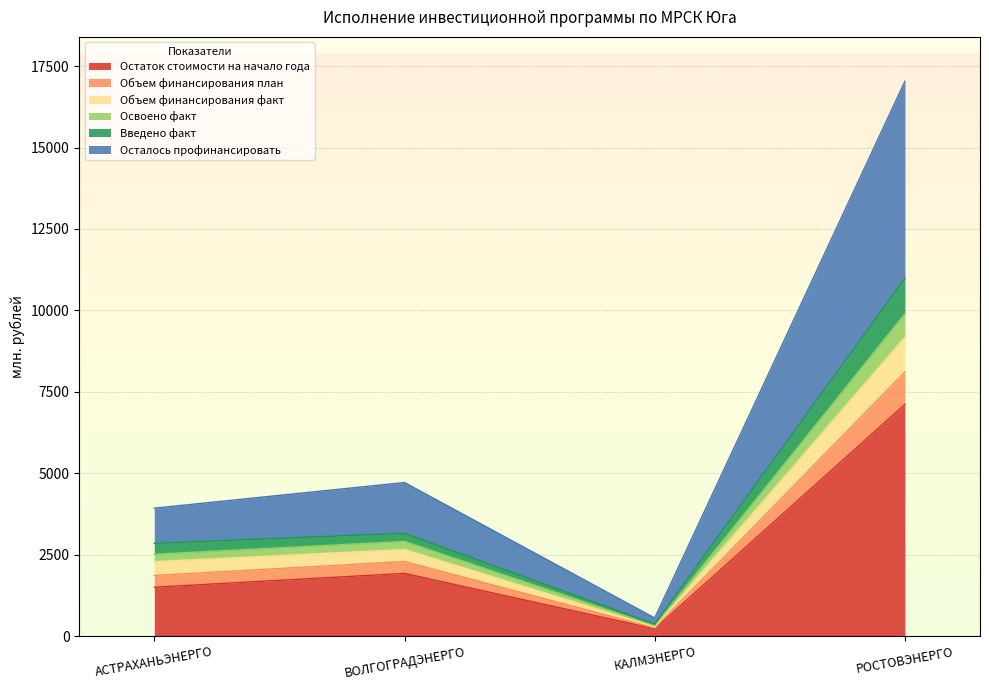

How many series are shown in this chart?

6